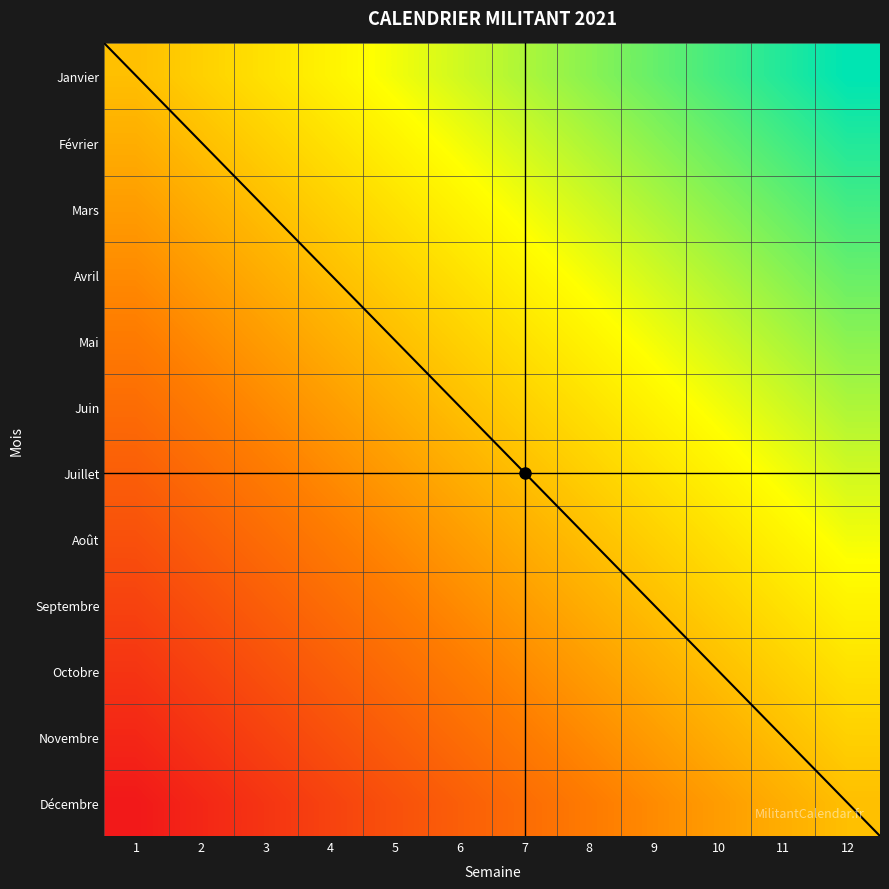

What is the sum of the Juillet values at 10 and 9?

1.6